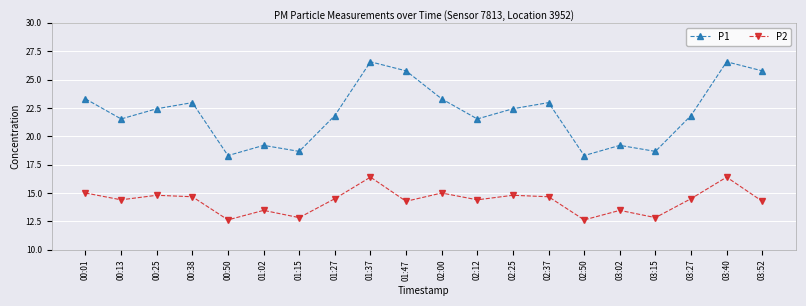

What is the label of the 4th point from the right?

03:15